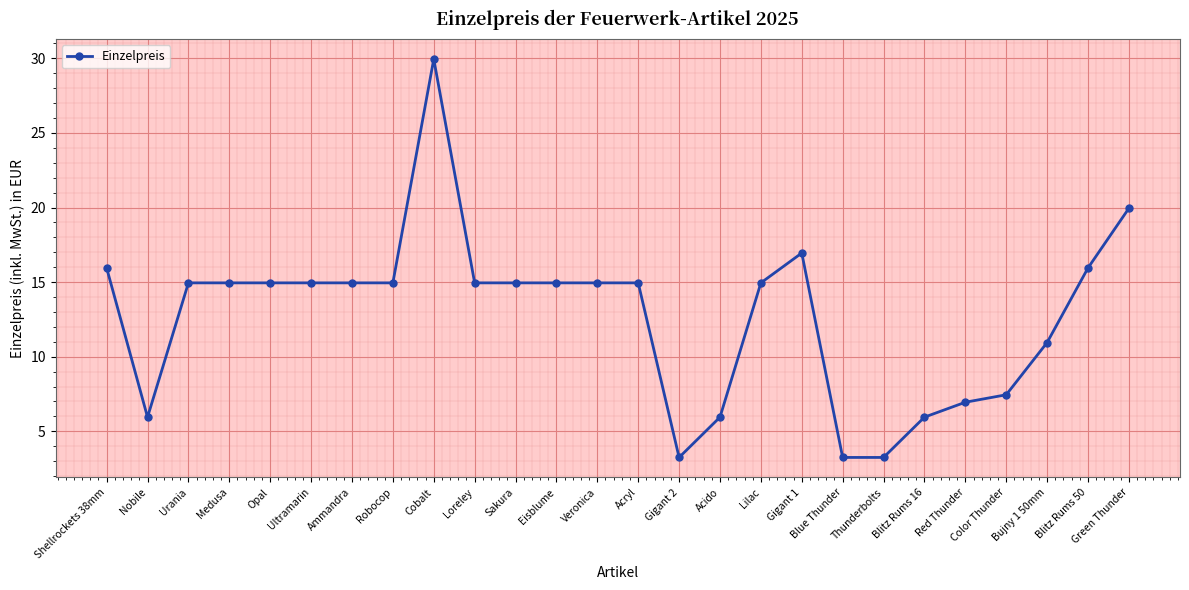

The value at Bujny 1 50mm is 16.4. True or false?

False